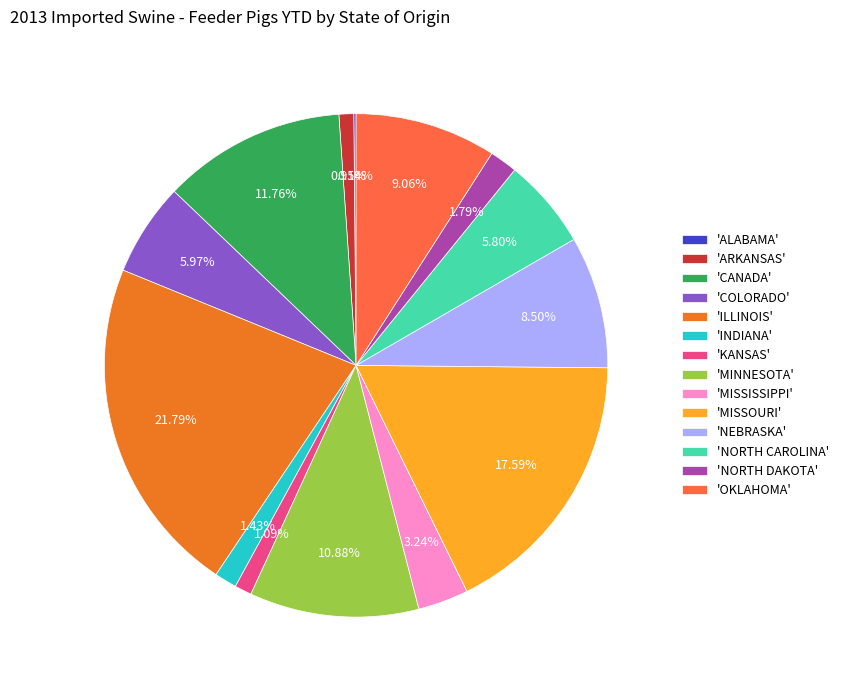

Is the sum of 'MISSOURI' and 'INDIANA' greater than half?

No